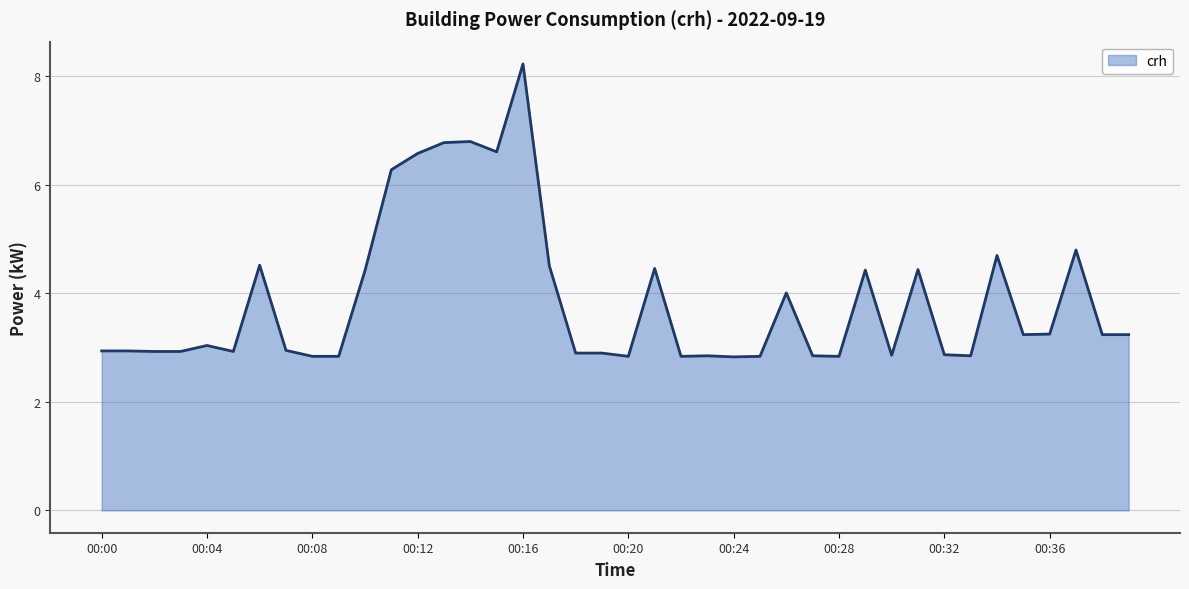

What is the smallest value displayed?

2.8